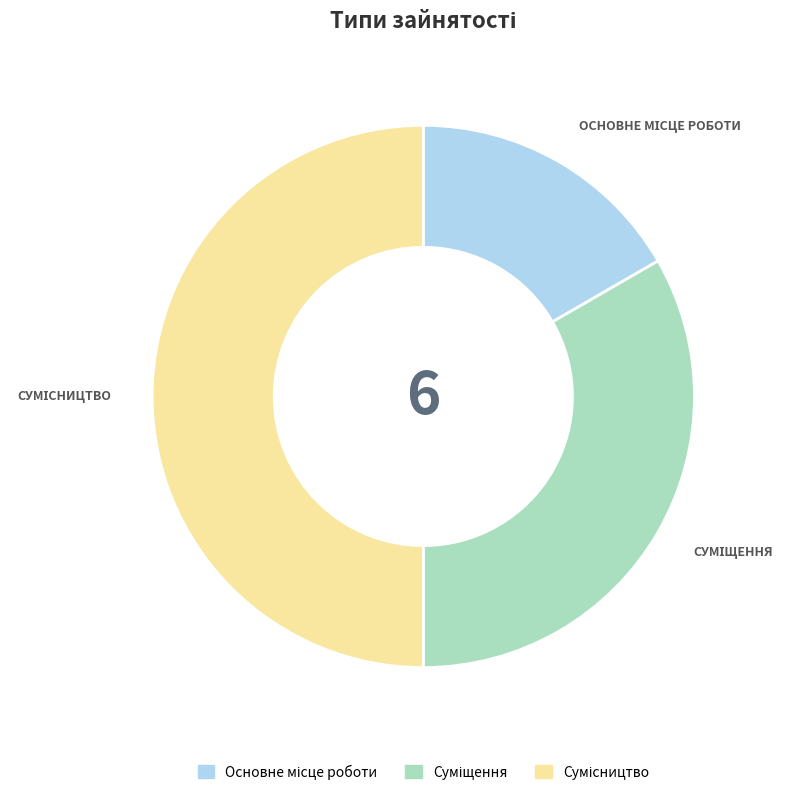

Rank the categories by value from highest to lowest.

Сумісництво, Суміщення, Основне місце роботи